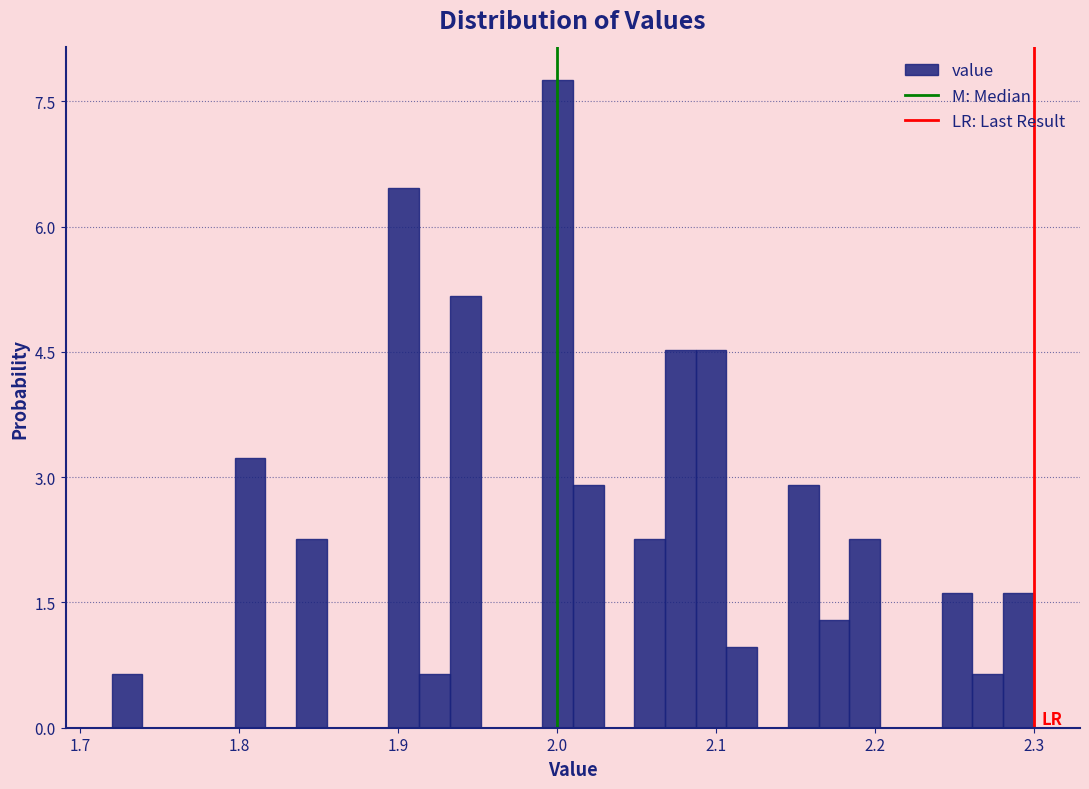

Around what value on the x-axis is the tallest bar? Give the approximate position of its centre, as read against the axis.

2.00